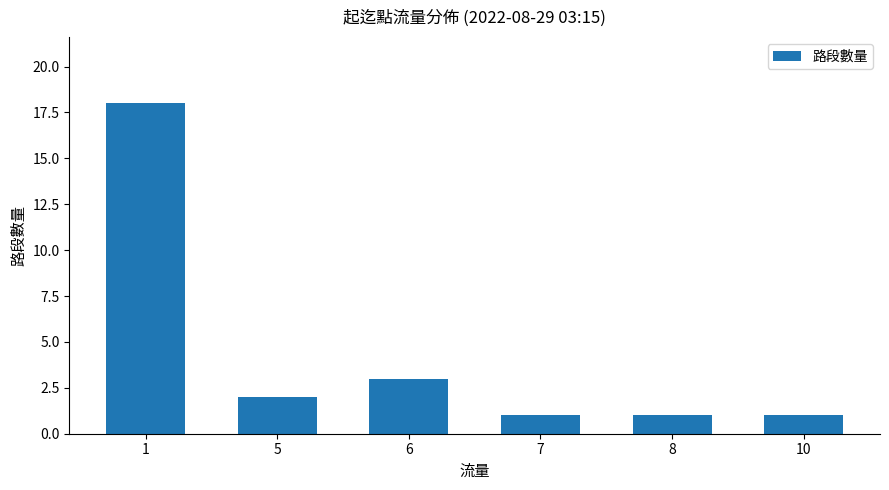

At which label is the value closest to 9?

6